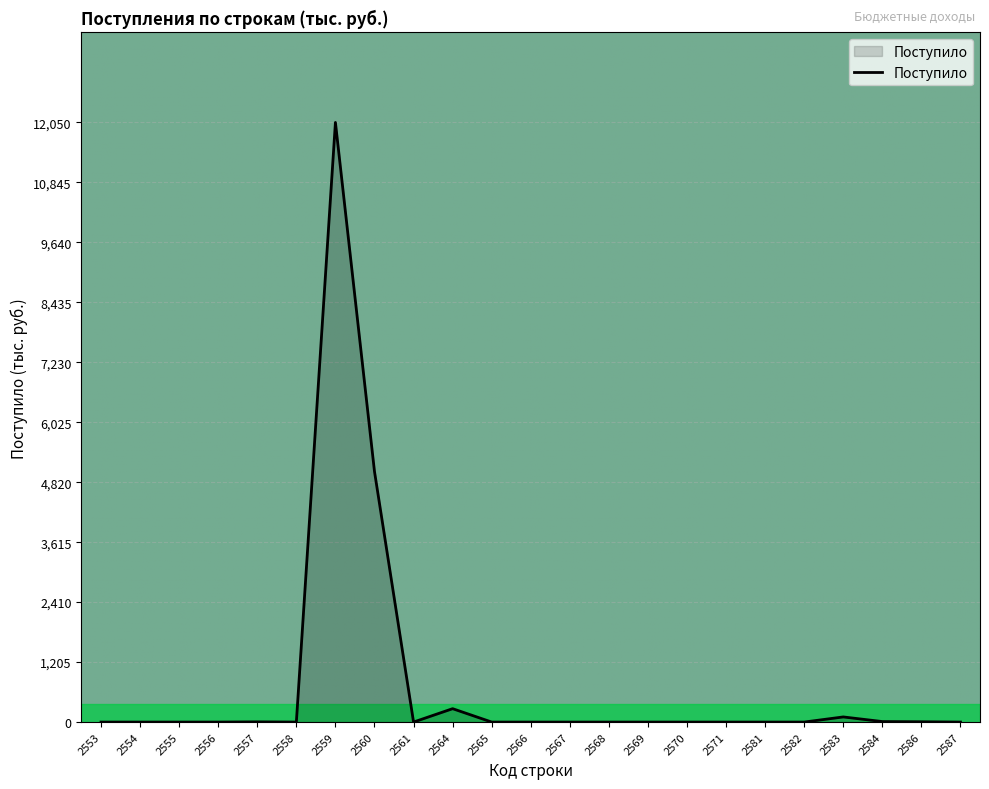

True or false: the data has more than 2 interior local peaks.

True